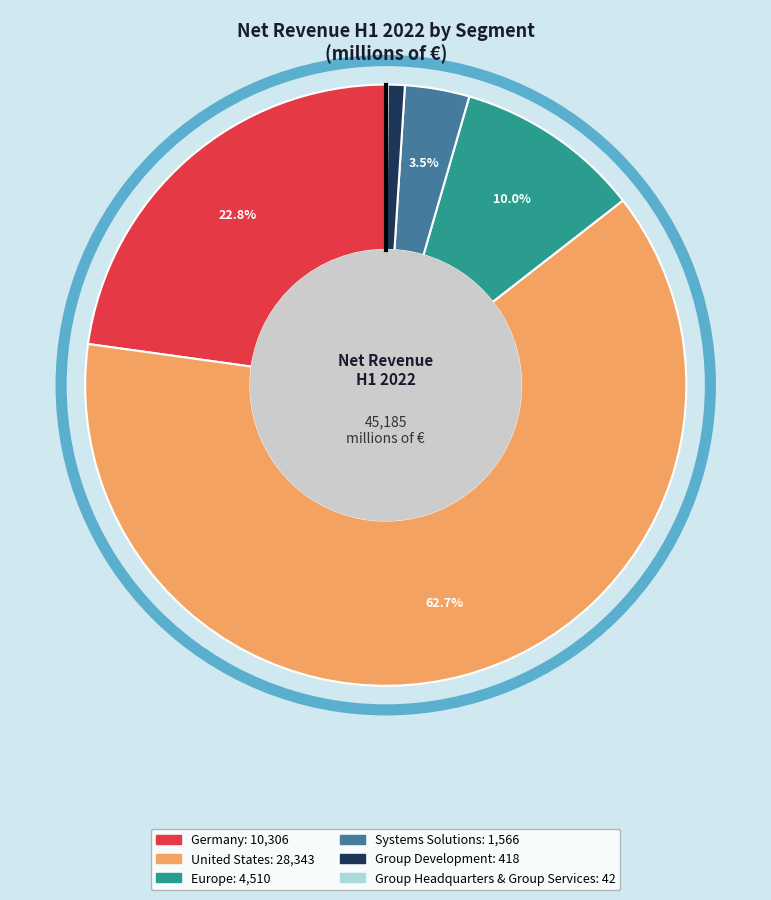

Do Group Development and United States together represent more than half of the pie?

Yes